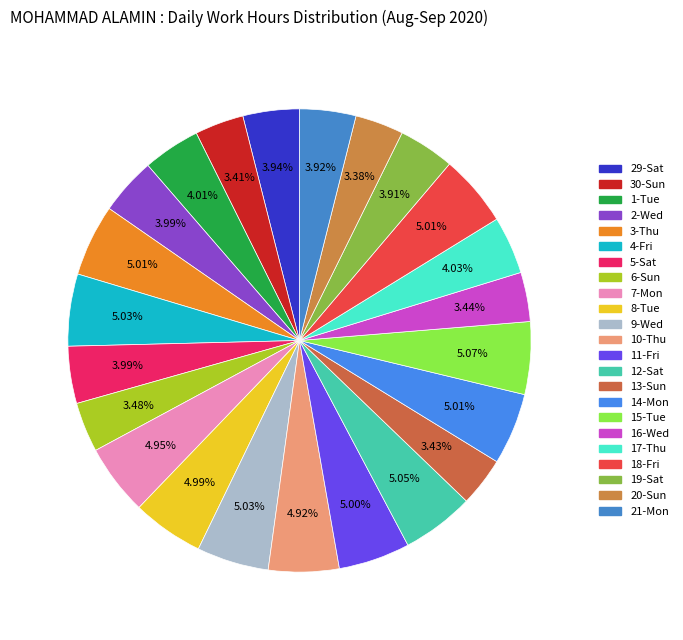

Is it true that 9-Wed is 13% of the pie?

False